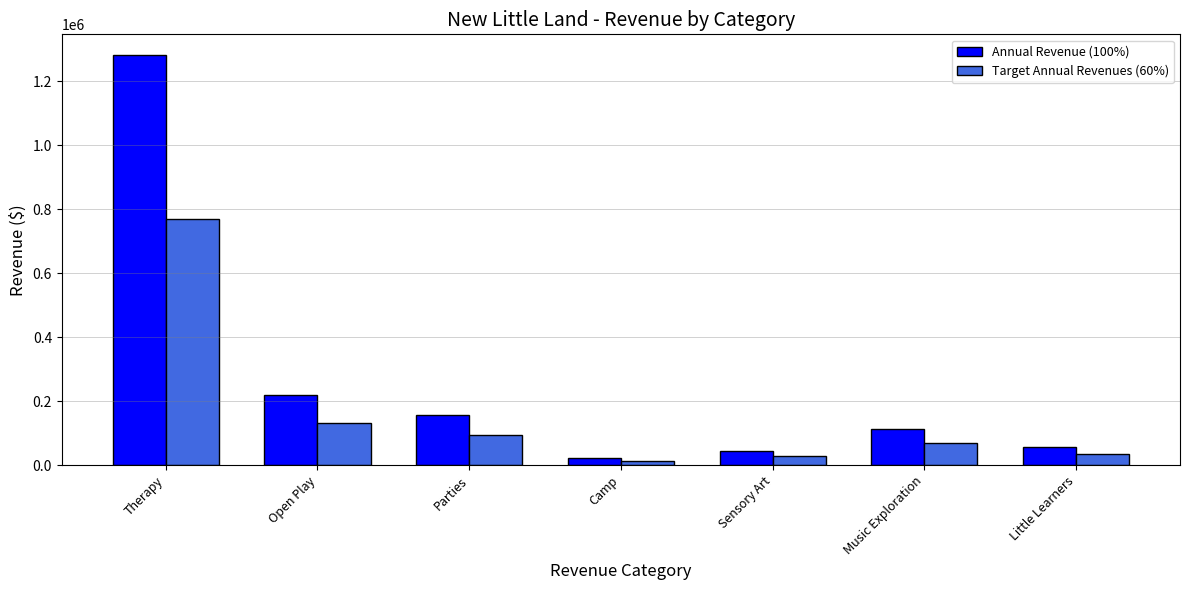

Between Open Play and Camp, which series saw the biggest shift?

Annual Revenue (100%)